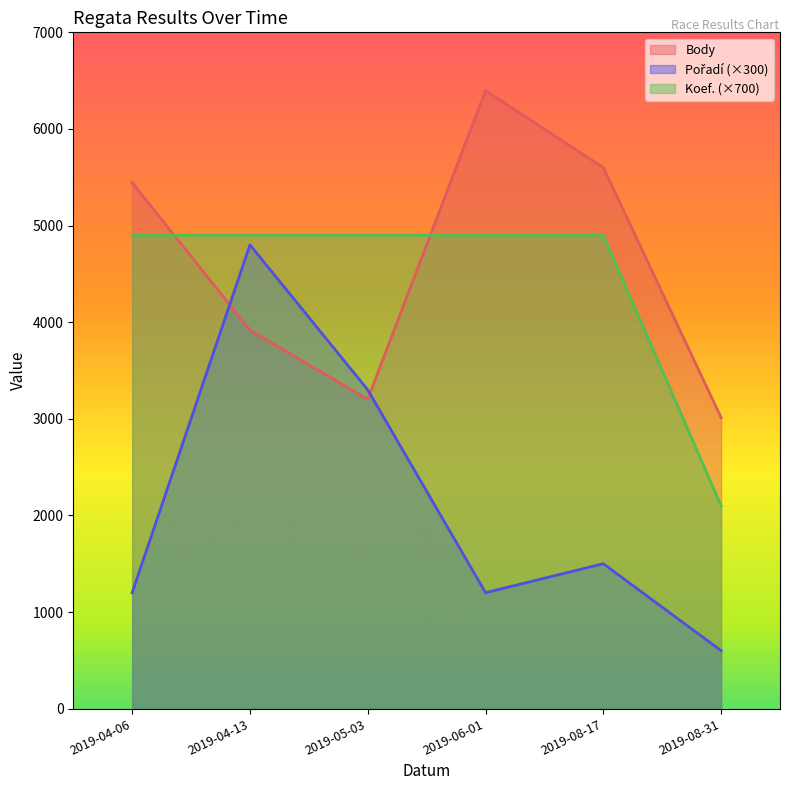

What is the difference between the Koef. (×700) values at 2019-04-13 and 2019-08-31?

2800